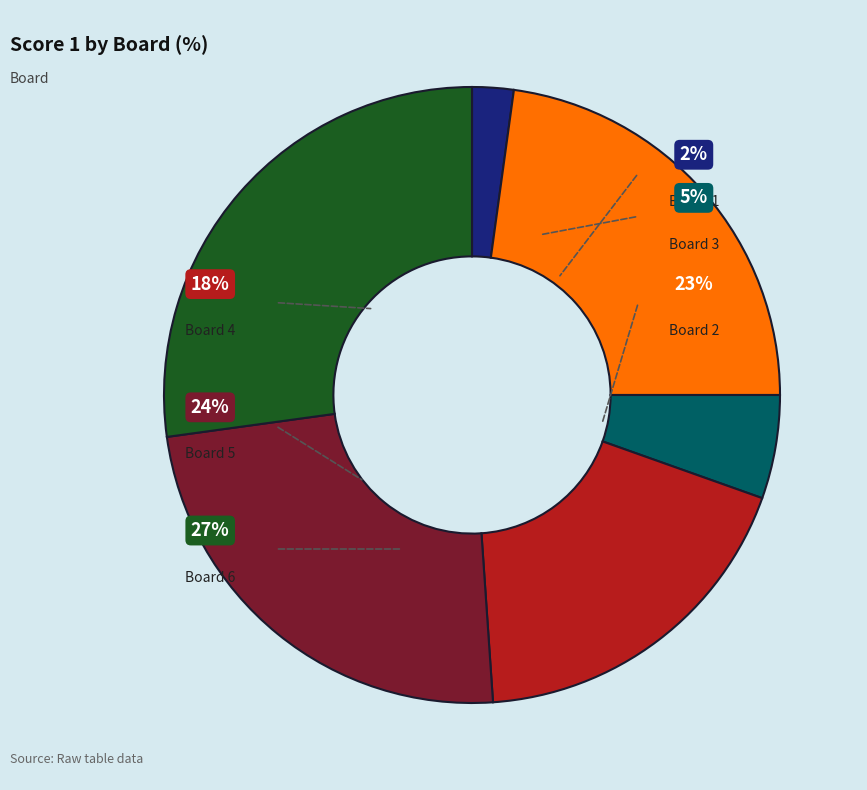

How much of the chart is everything except Board 2?

77.2%